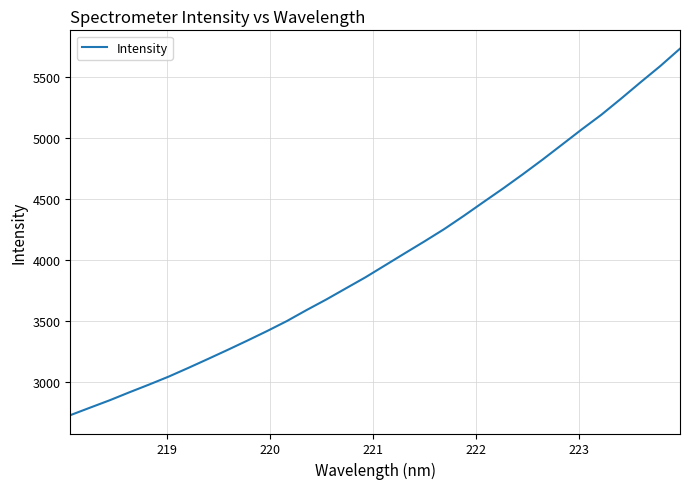

What is the greatest value displayed?

5732.7